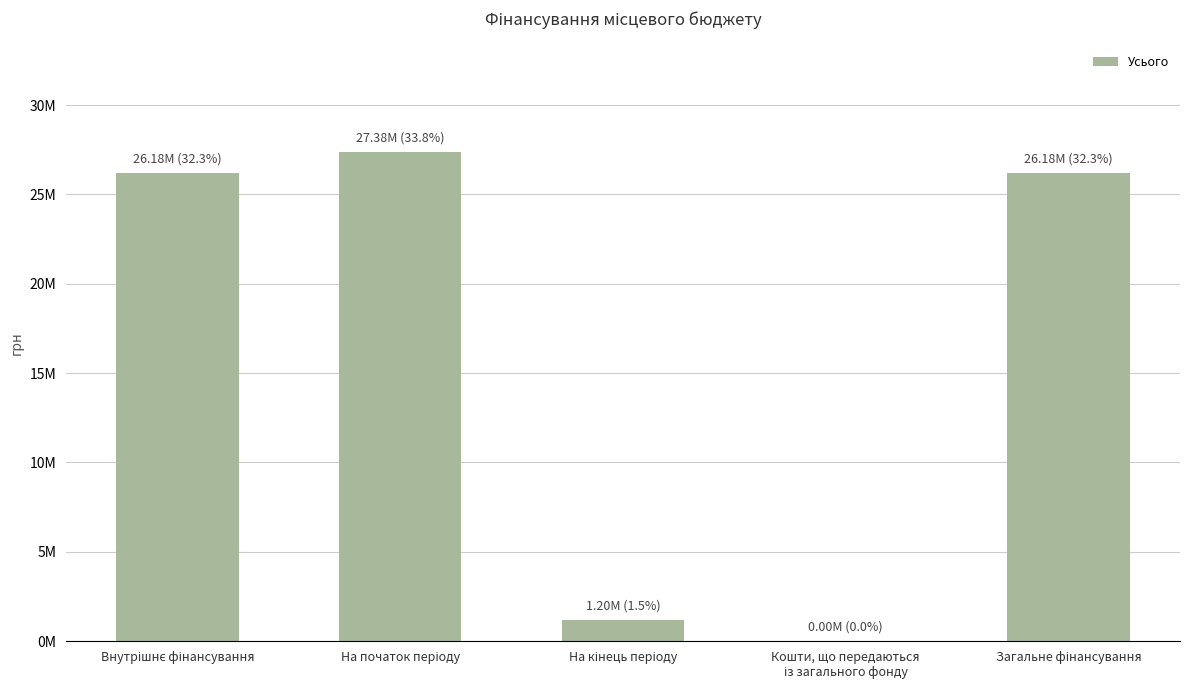

What is the sum of all values?

80939170.3